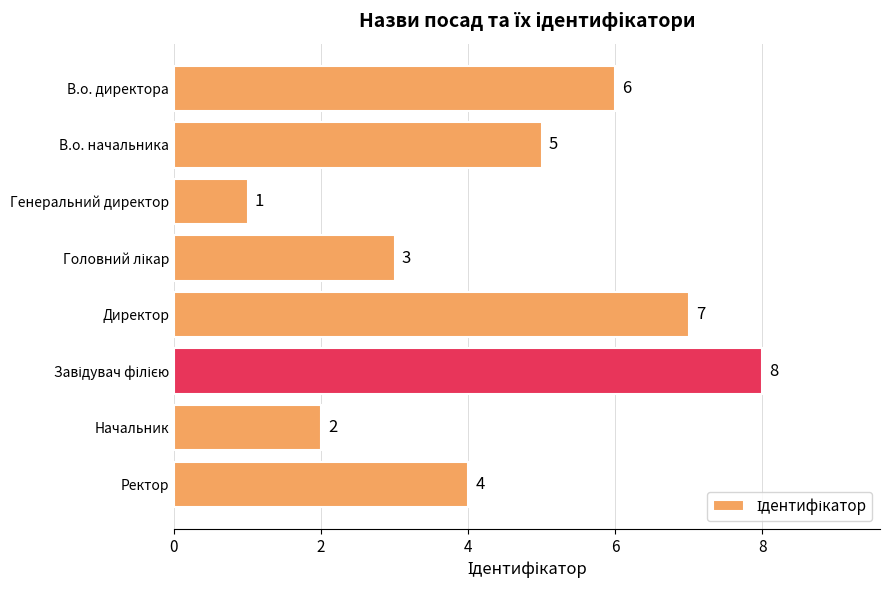

Is it true that the value at В.о. начальника is 5?

True